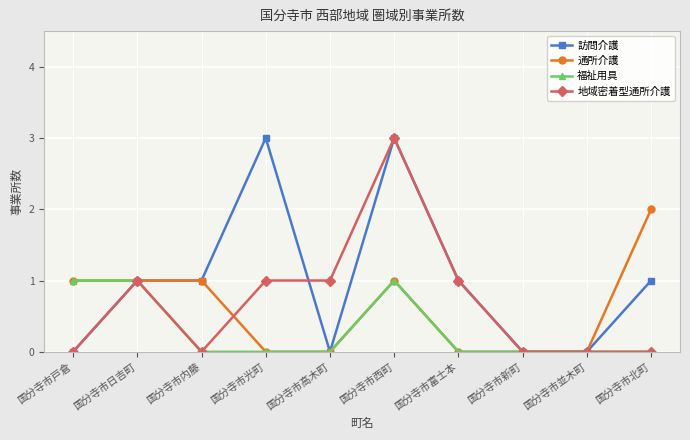

Reading right to left, transcribe all the data shown in this chart.

訪問介護: 国分寺市北町=1	国分寺市並木町=0	国分寺市新町=0	国分寺市富士本=1	国分寺市西町=3	国分寺市高木町=0	国分寺市光町=3	国分寺市内藤=1	国分寺市日吉町=1	国分寺市戸倉=0
通所介護: 国分寺市北町=2	国分寺市並木町=0	国分寺市新町=0	国分寺市富士本=0	国分寺市西町=1	国分寺市高木町=0	国分寺市光町=0	国分寺市内藤=1	国分寺市日吉町=1	国分寺市戸倉=1
福祉用具: 国分寺市北町=0	国分寺市並木町=0	国分寺市新町=0	国分寺市富士本=0	国分寺市西町=1	国分寺市高木町=0	国分寺市光町=0	国分寺市内藤=0	国分寺市日吉町=1	国分寺市戸倉=1
地域密着型通所介護: 国分寺市北町=0	国分寺市並木町=0	国分寺市新町=0	国分寺市富士本=1	国分寺市西町=3	国分寺市高木町=1	国分寺市光町=1	国分寺市内藤=0	国分寺市日吉町=1	国分寺市戸倉=0